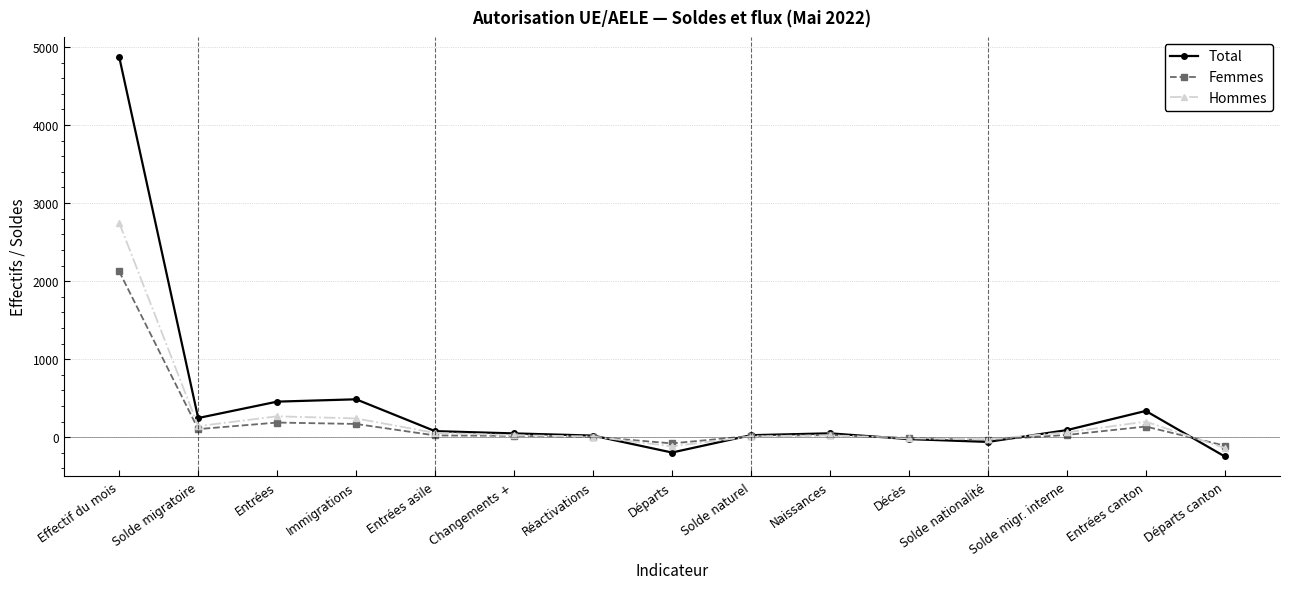

True or false: Total has more than 1 points higher than both neighbors.

True